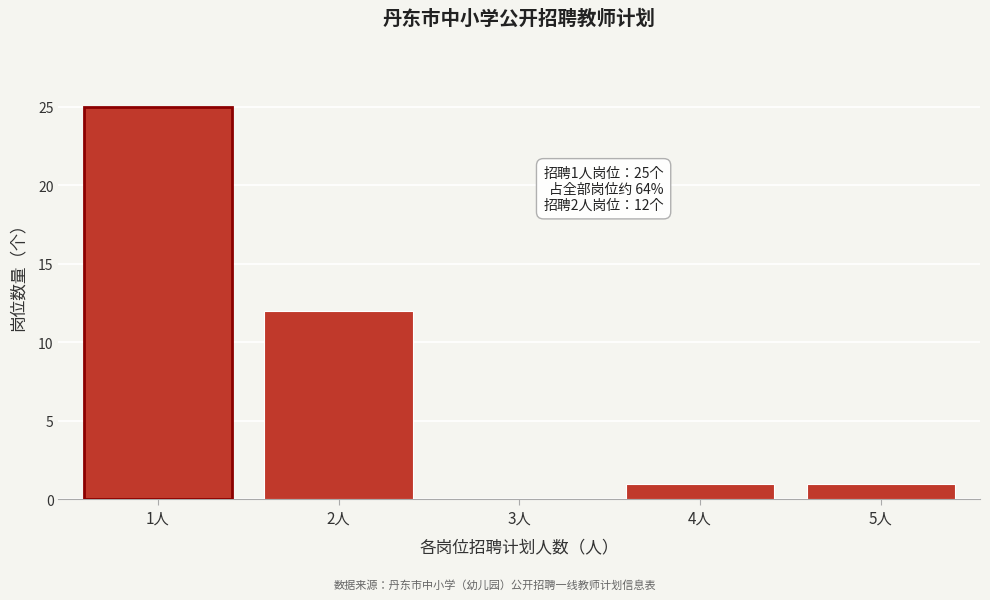

Reading left to right, list all the values displayed in this chart.

1人=25	2人=12	3人=0	4人=1	5人=1